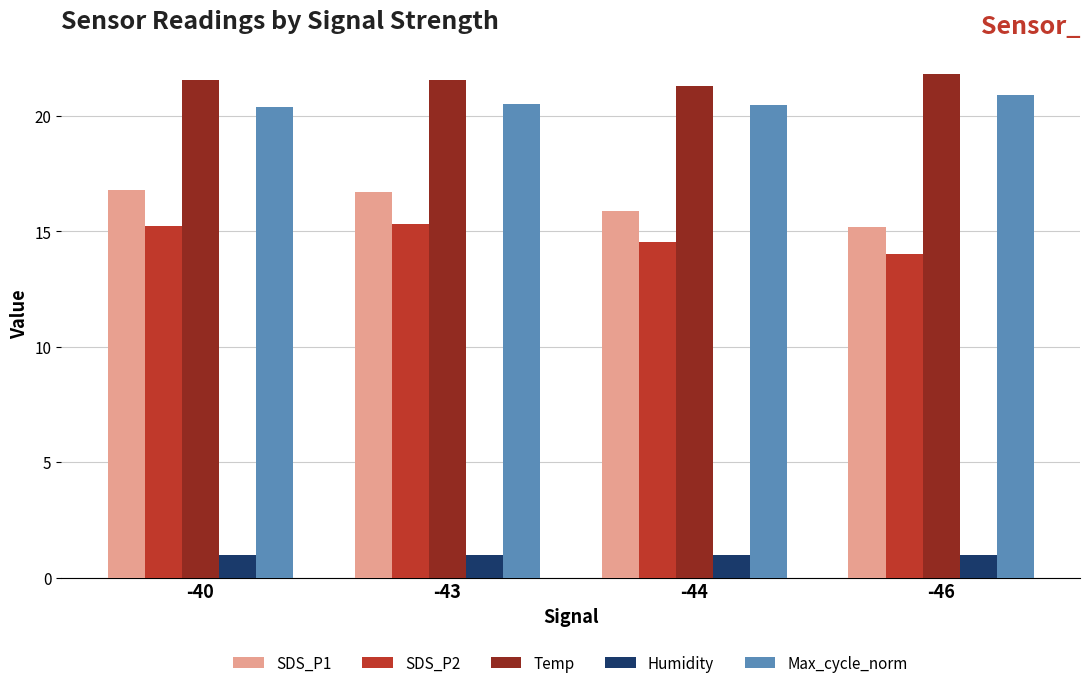

Is the value of SDS_P1 at -40 greater than the value of Max_cycle_norm at -44?

No